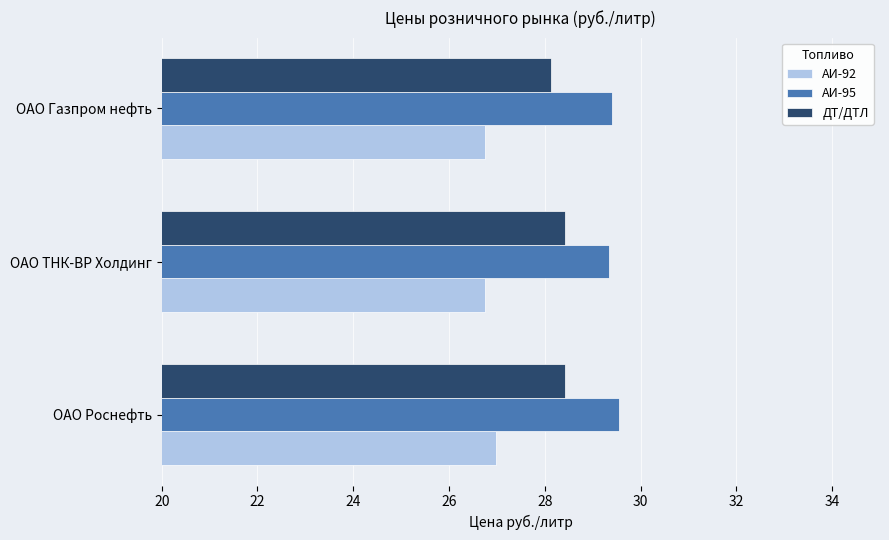

Where is ДТ/ДТЛ nearest to the value 28?

ОАО Газпром нефть